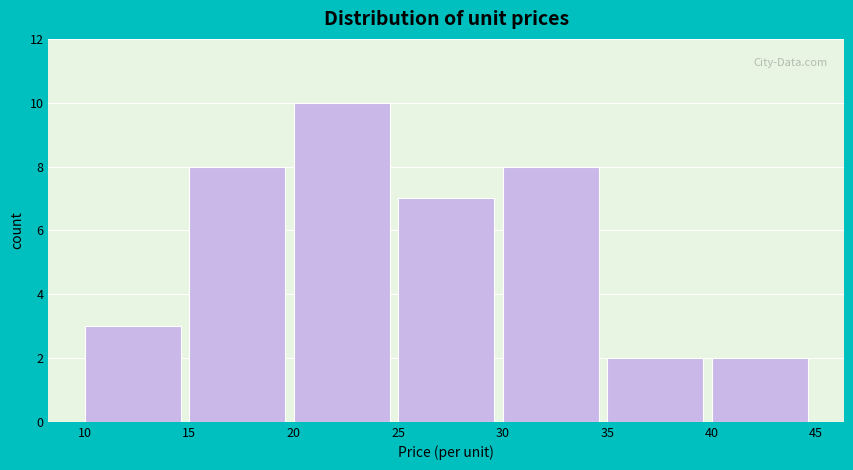

How tall is the bar that spans 10 to 15 on the x-axis? The values are not printed on the chart, so give them approximately, as read against the axis.

3